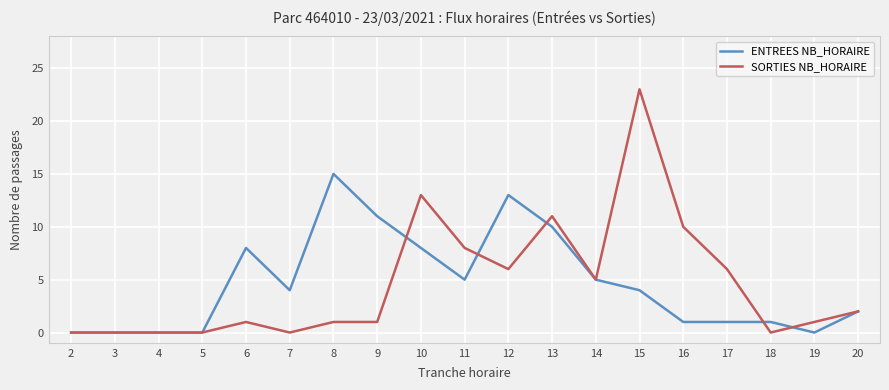

List the series in order of their peak value, lowest first.

ENTREES NB_HORAIRE, SORTIES NB_HORAIRE